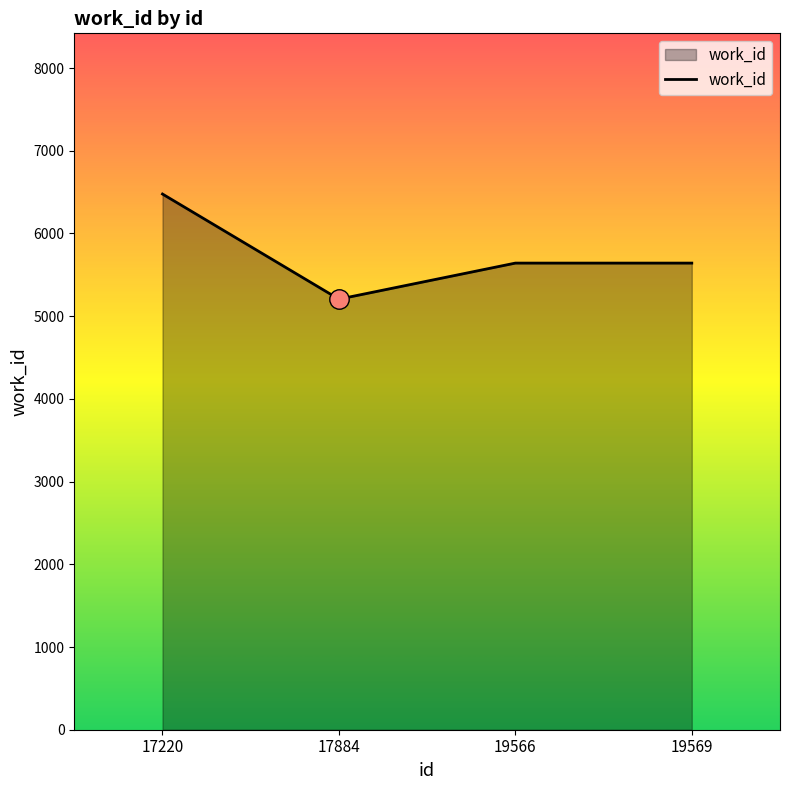

Reading left to right, transcribe all the data shown in this chart.

17220=6477	17884=5206	19566=5642	19569=5642